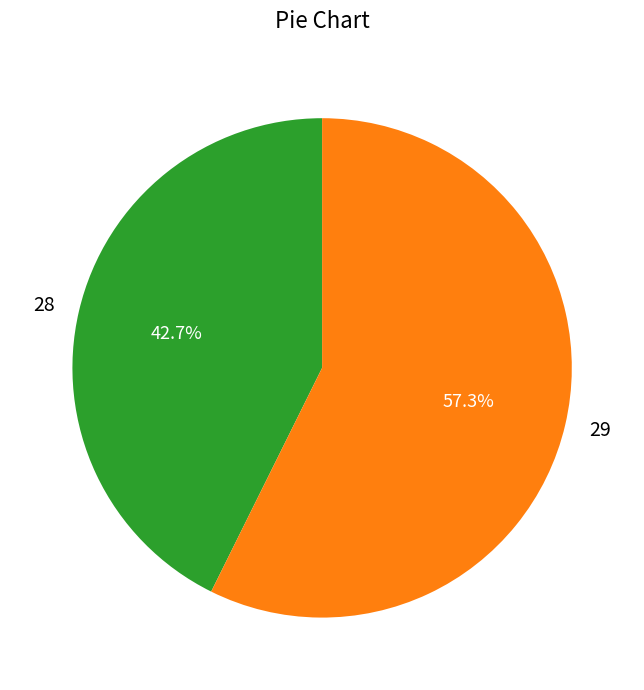

To the nearest percent, what is the combined percentage of 29 and 28?

100%